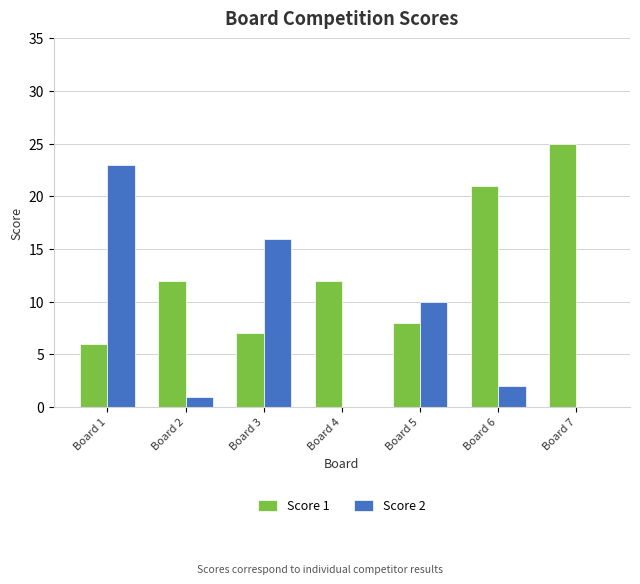

Does the chart contain stacked bars?

No